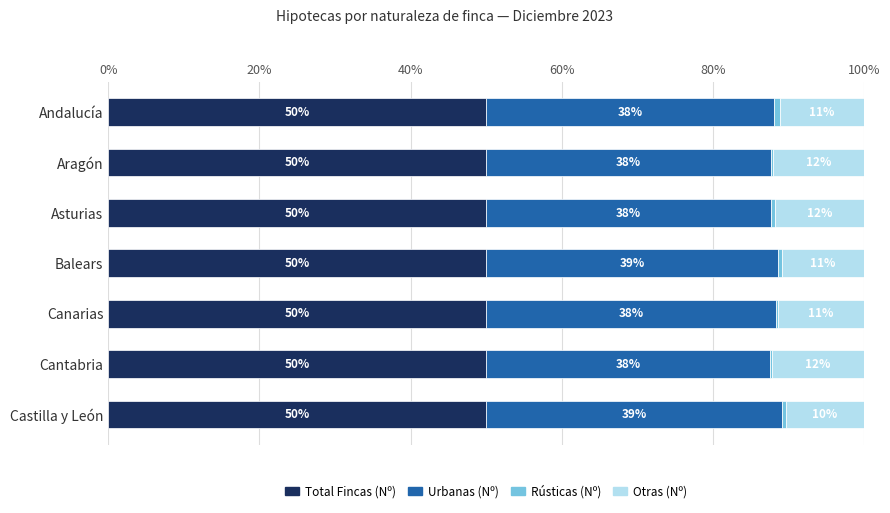

The Total Fincas (Nº) series shows 50.0 at Andalucía. True or false?

True